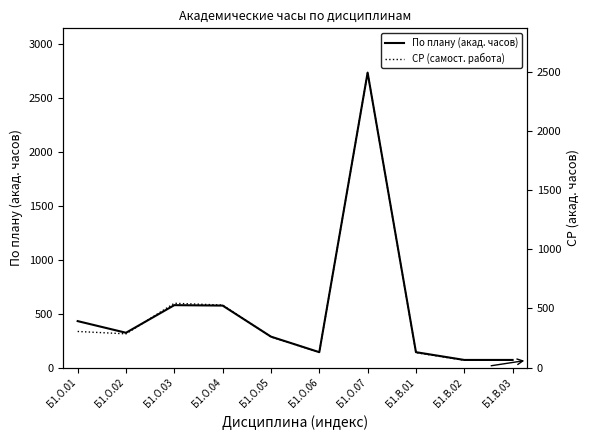

Between Б1.В.03 and Б1.В.01, which is larger?

Б1.В.01